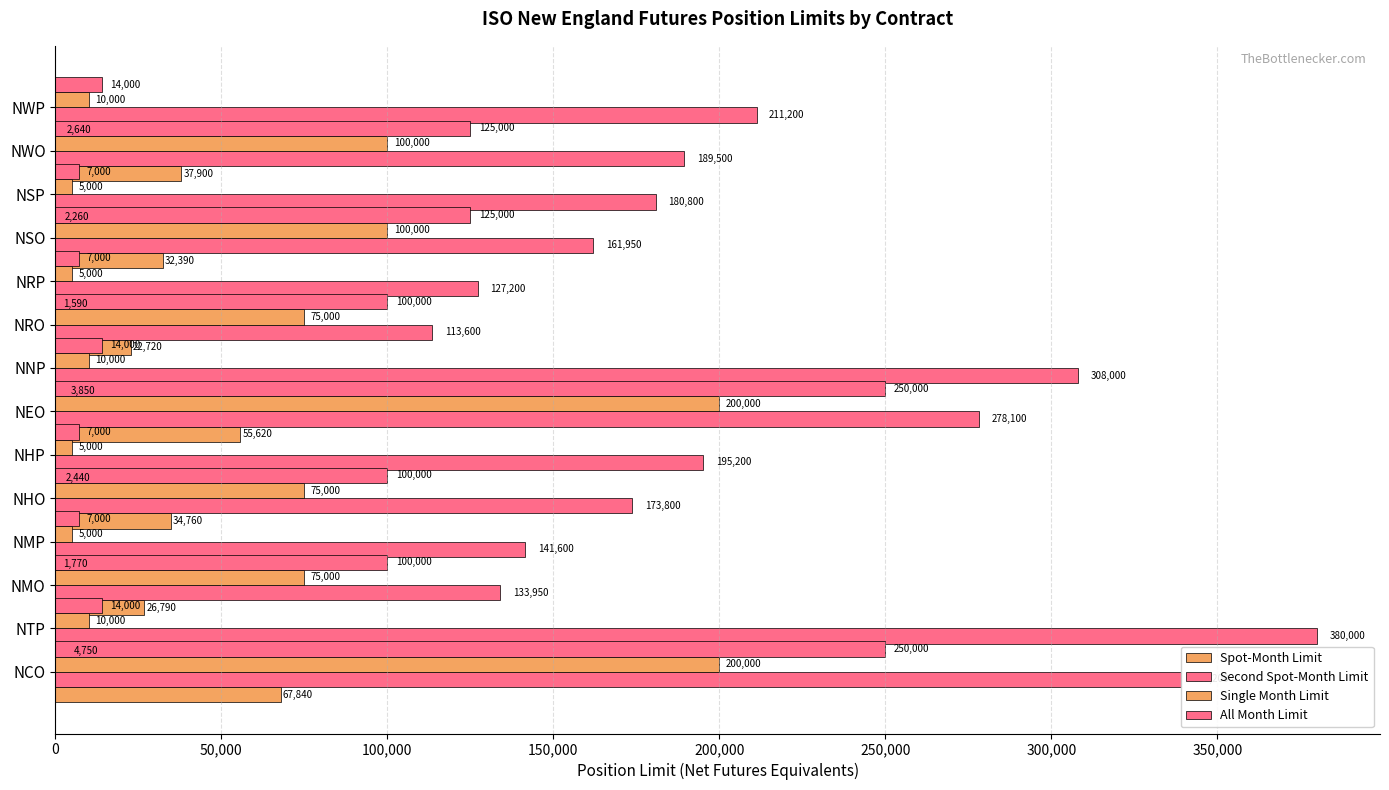

Reading left to right, extract all data points from this chart.

Spot-Month Limit: 67840	4750	26790	1770	34760	2440	55620	3850	22720	1590	32390	2260	37900	2640
Second Spot-Month Limit: 339200	380000	133950	141600	173800	195200	278100	308000	113600	127200	161950	180800	189500	211200
Single Month Limit: 200000	10000	75000	5000	75000	5000	200000	10000	75000	5000	100000	5000	100000	10000
All Month Limit: 250000	14000	100000	7000	100000	7000	250000	14000	100000	7000	125000	7000	125000	14000